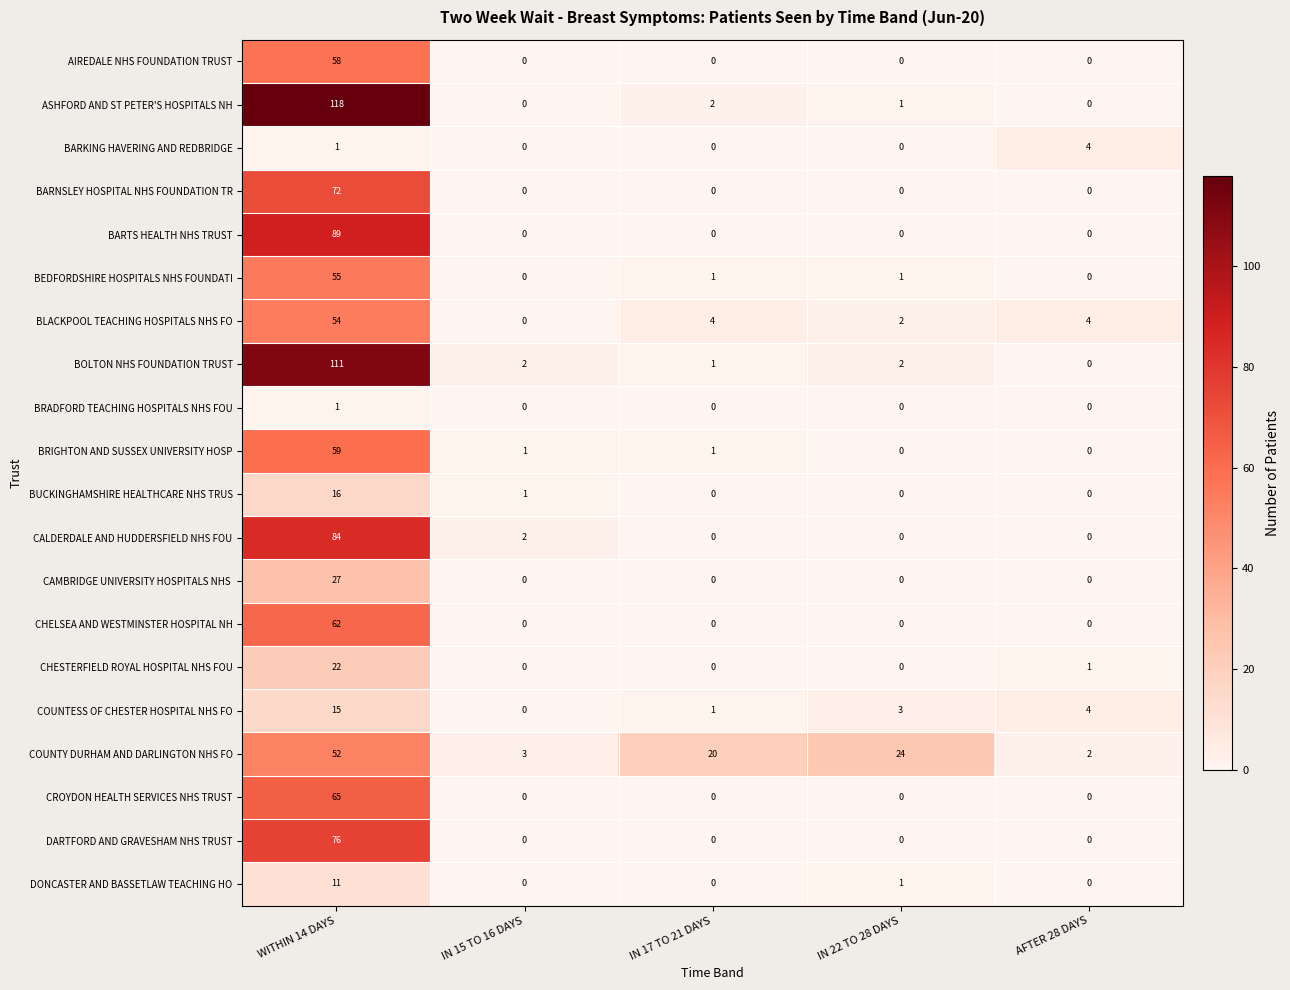

What is the total value across all series at IN 15 TO 16 DAYS?

9